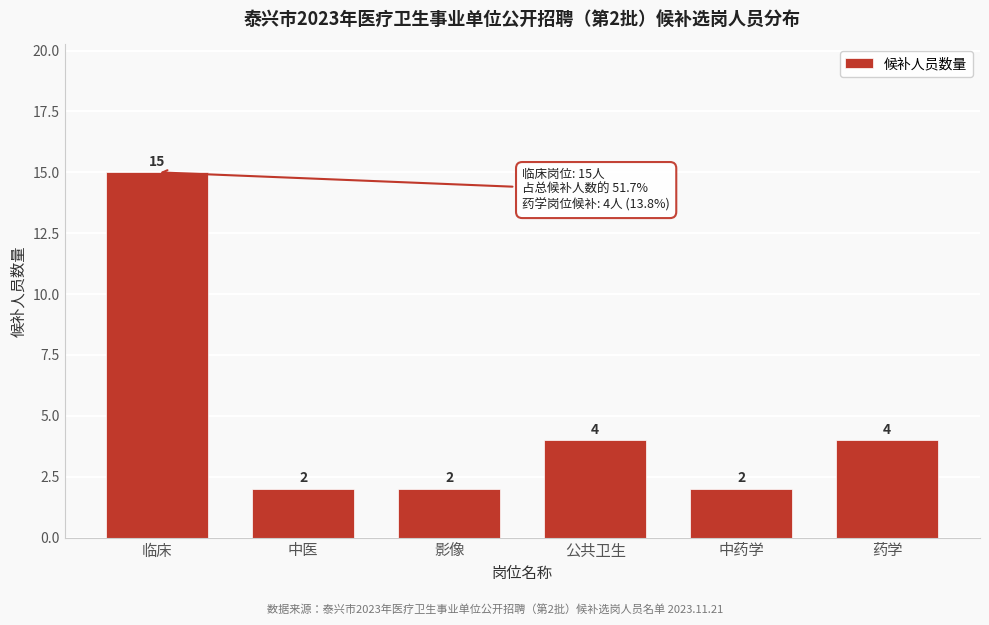

Reading right to left, list all the values displayed in this chart.

药学=4	中药学=2	公共卫生=4	影像=2	中医=2	临床=15